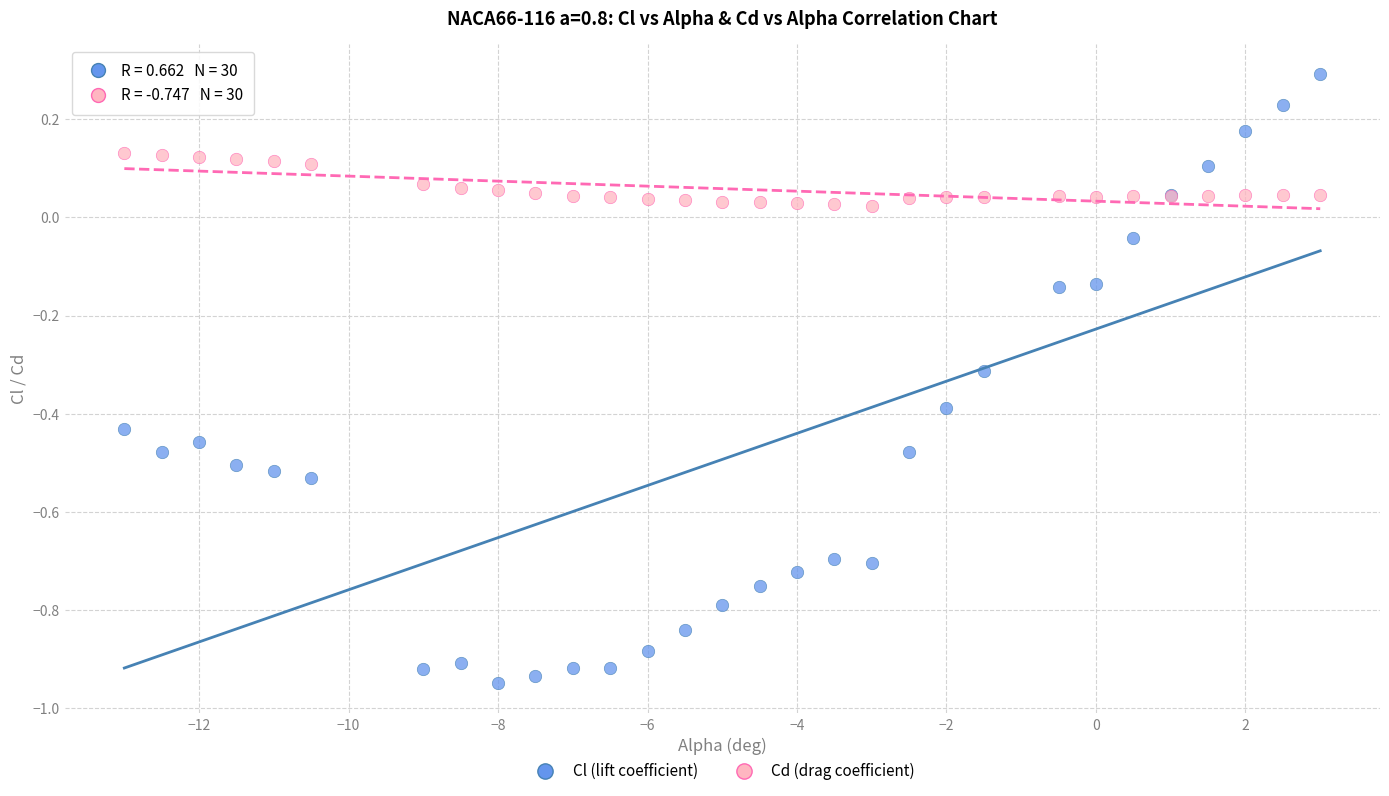

Which series has the widest spread of Y values?

Cl (lift coefficient)